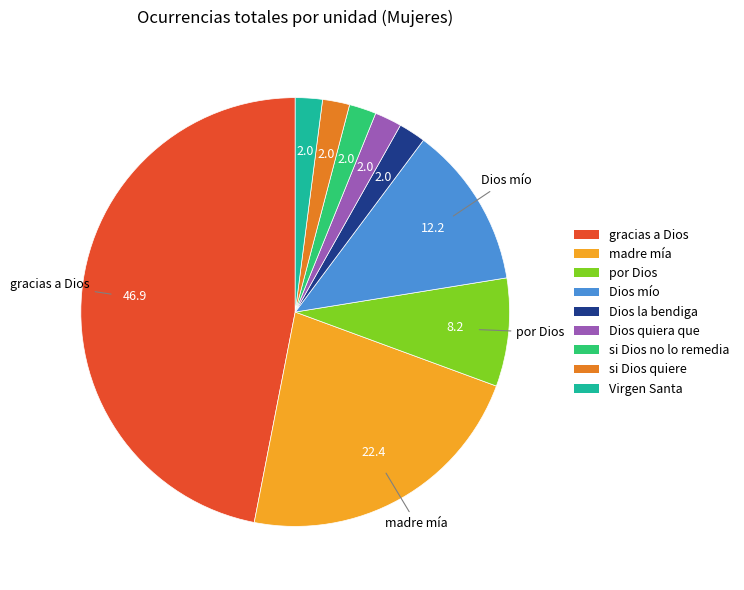

Approximately how many times larger is the value at por Dios compared to Dios mío?

0.7